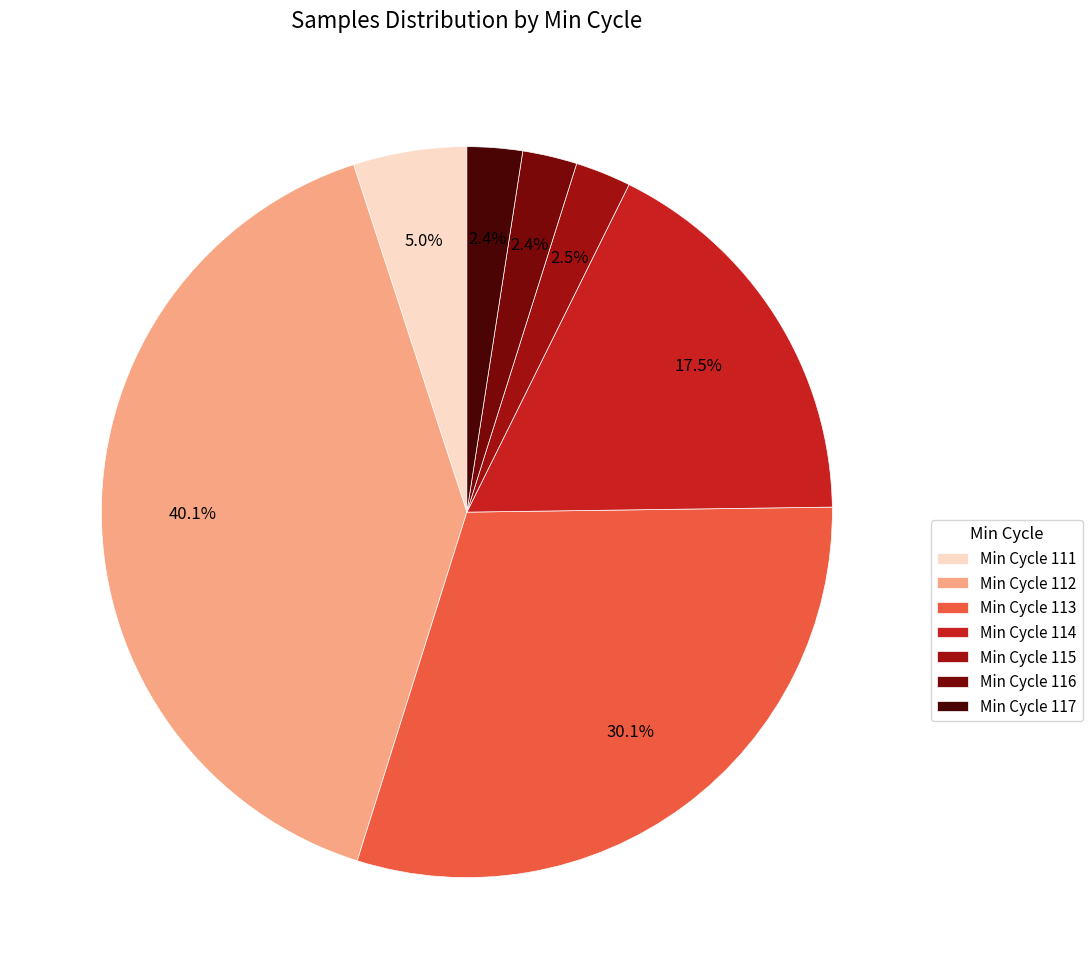

Is there a majority slice in this chart?

No